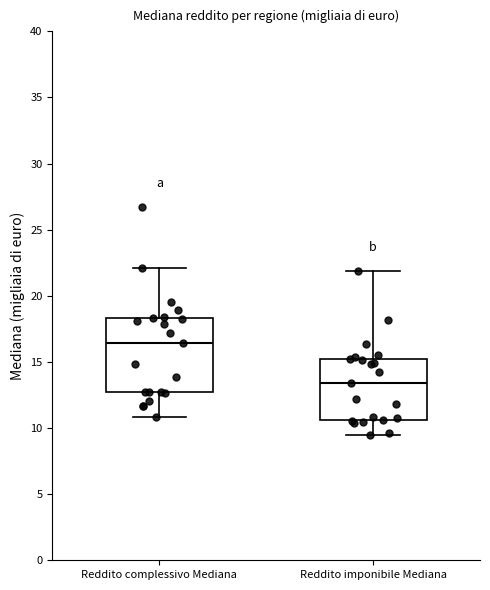

Reading left to right, read every box against the y-axis: the position of its median line, the range the box covers, and the ends of its whiskers. The values are not printed on the chart, so give them approximately, as read against the axis.

Reddito complessivo Mediana: median 16.5, box 12.5 to 18.5, whiskers 11.0 to 22.0
Reddito imponibile Mediana: median 13.5, box 10.5 to 15.5, whiskers 9.5 to 22.0